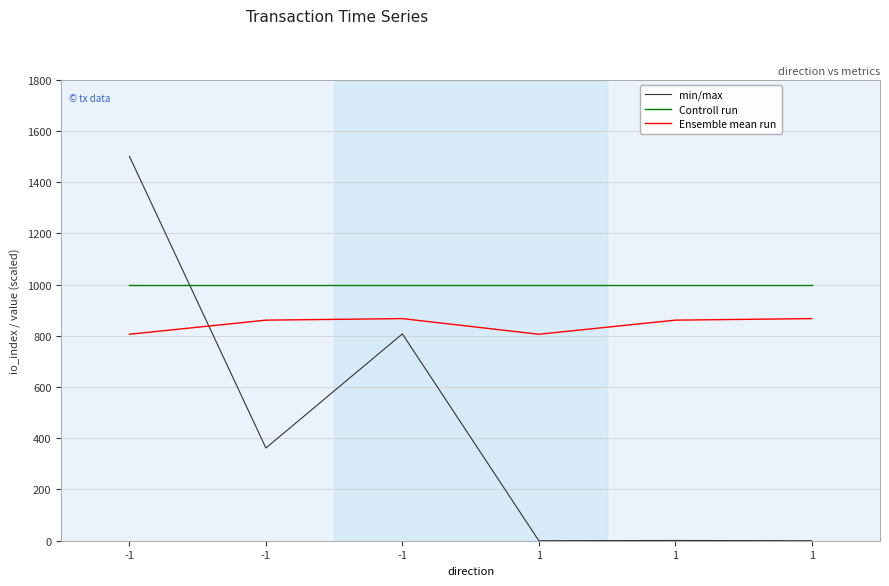

Reading left to right, list all the values displayed in this chart.

min/max: -1=1500.0	-1=361.8	-1=807.3	1=0.0	1=0.9	1=0.0
Controll run: -1=1000.0	-1=1000.0	-1=1000.0	1=1000.0	1=1000.0	1=1000.0
Ensemble mean run: -1=805.9	-1=860.9	-1=867.0	1=805.9	1=860.9	1=867.0